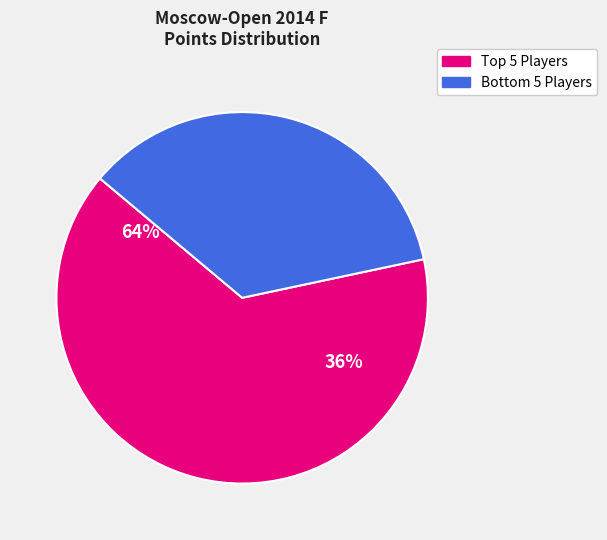

Is it true that Stukopin Andrey is 20% of the pie?

False